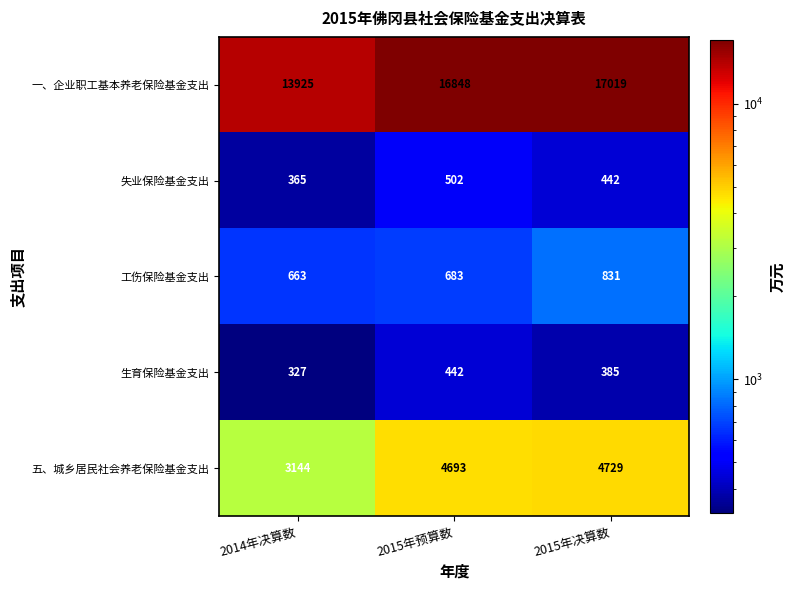

What is the spread (max minus min) of values at 2015年决算数?

16634